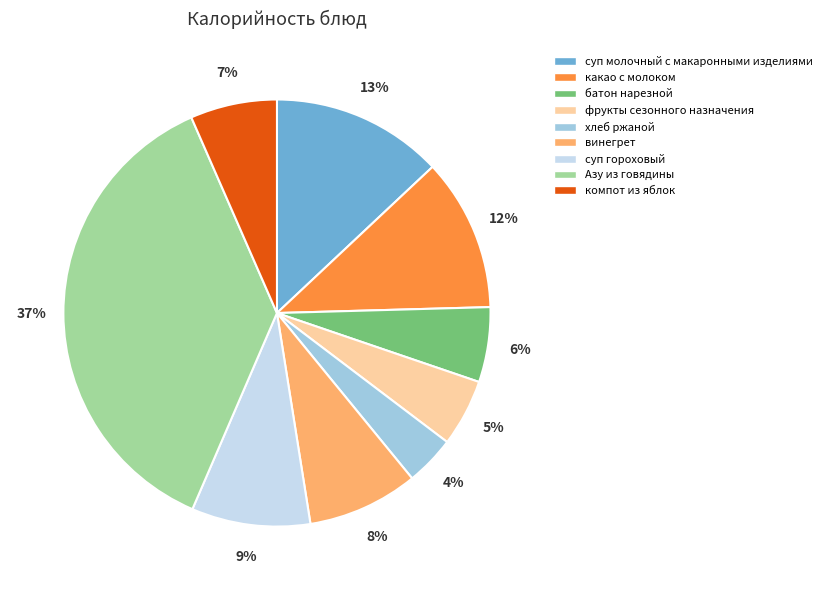

What is the smallest slice in the pie chart?

хлеб ржаной